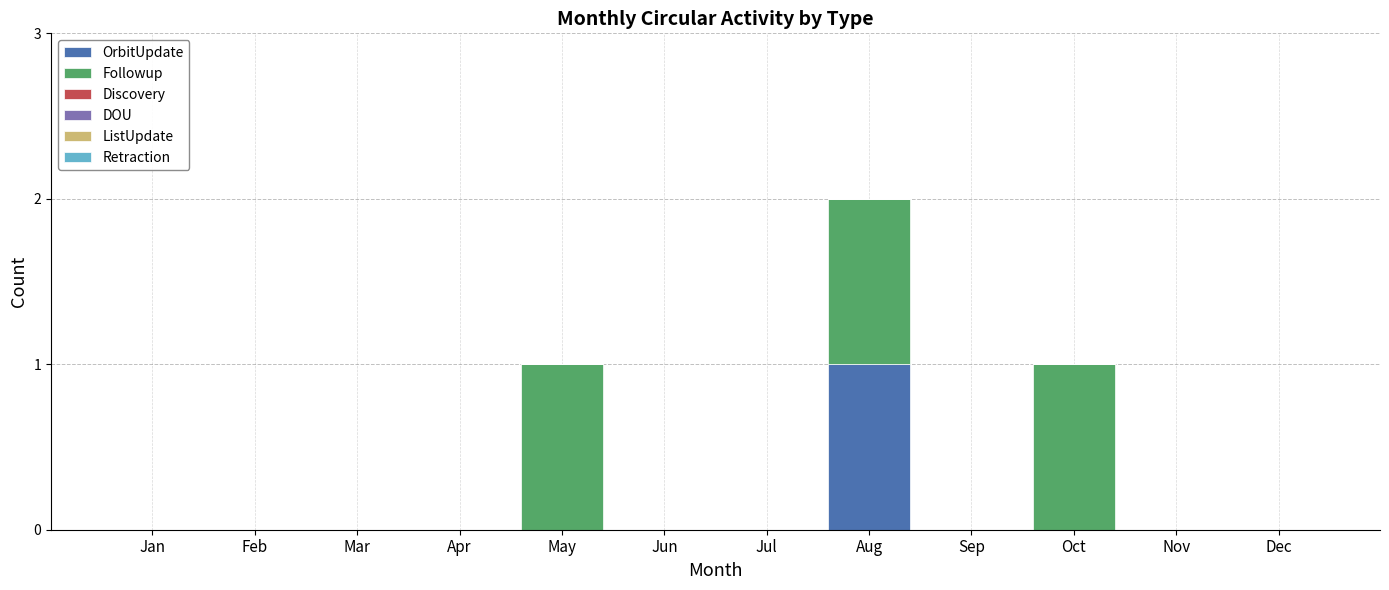

At which category is the sum across all series the highest?

Aug